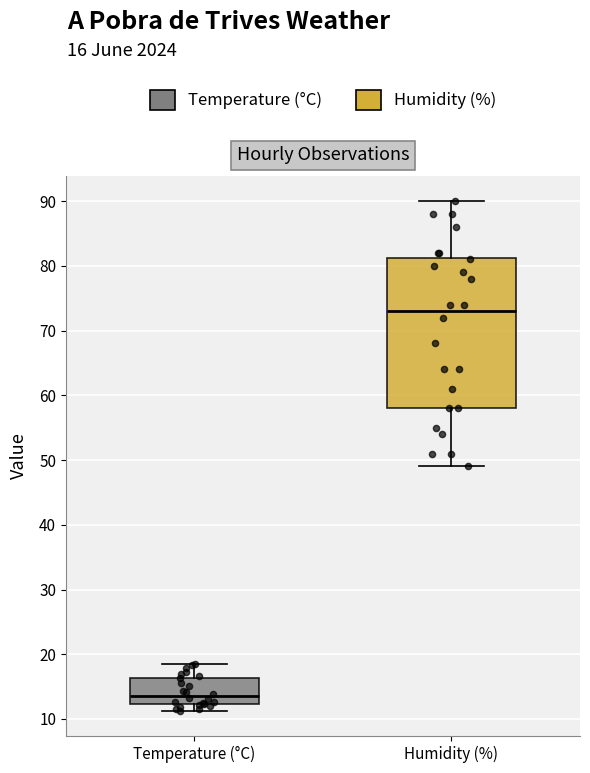

Reading left to right, transcribe this box plot: for each box, give where its median line is, the range the box spans, and where its two whiskers end, as read against the y-axis. The values are not printed on the chart, so give them approximately, as read against the axis.

Temperature (°C): median 14, box 12 to 16, whiskers 11 to 19
Humidity (%): median 73, box 58 to 81, whiskers 49 to 90